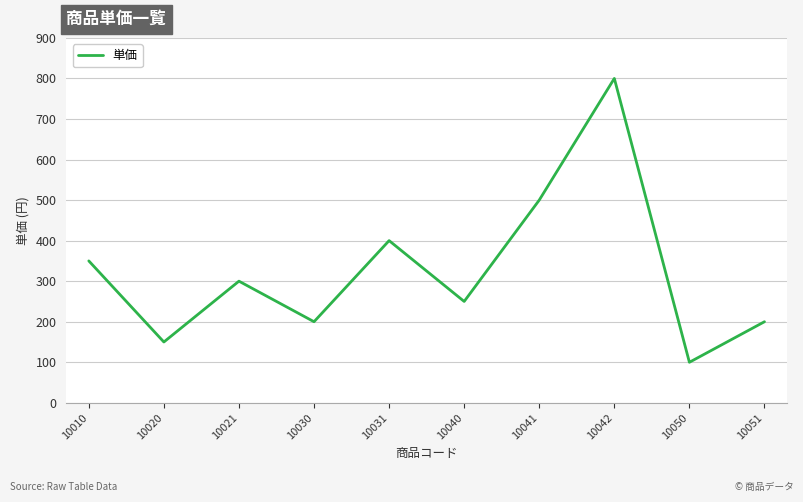

Is it true that the value at 10020 is 150?

True